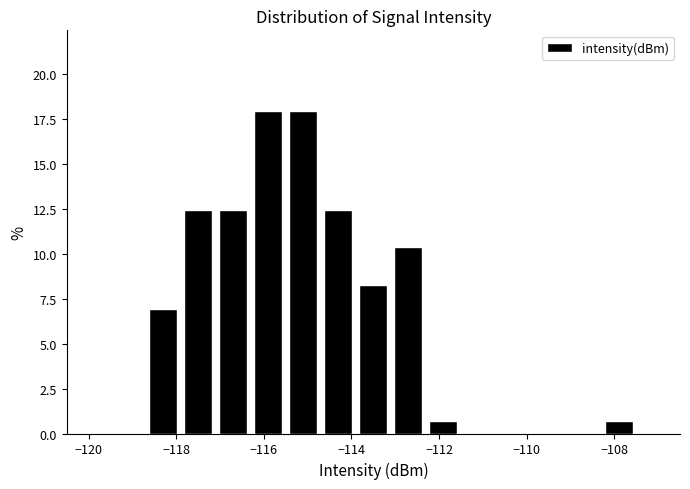

Reading left to right, transcribe this chart: for each bar, give the range it covers on the x-axis and its height. Neither the bar edges nor the heights are printed on the chart, so give them approximately, as read against the axes.

-119.5 to -118.7: 0
-118.7 to -117.9: 7.0
-117.9 to -117.1: 12.5
-117.1 to -116.3: 12.5
-116.3 to -115.5: 18.0
-115.5 to -114.7: 18.0
-114.7 to -113.9: 12.5
-113.9 to -113.1: 8.5
-113.1 to -112.3: 10.5
-112.3 to -111.5: 0.5
-111.5 to -110.7: 0
-110.7 to -109.9: 0
-109.9 to -109.1: 0
-109.1 to -108.3: 0
-108.3 to -107.5: 0.5